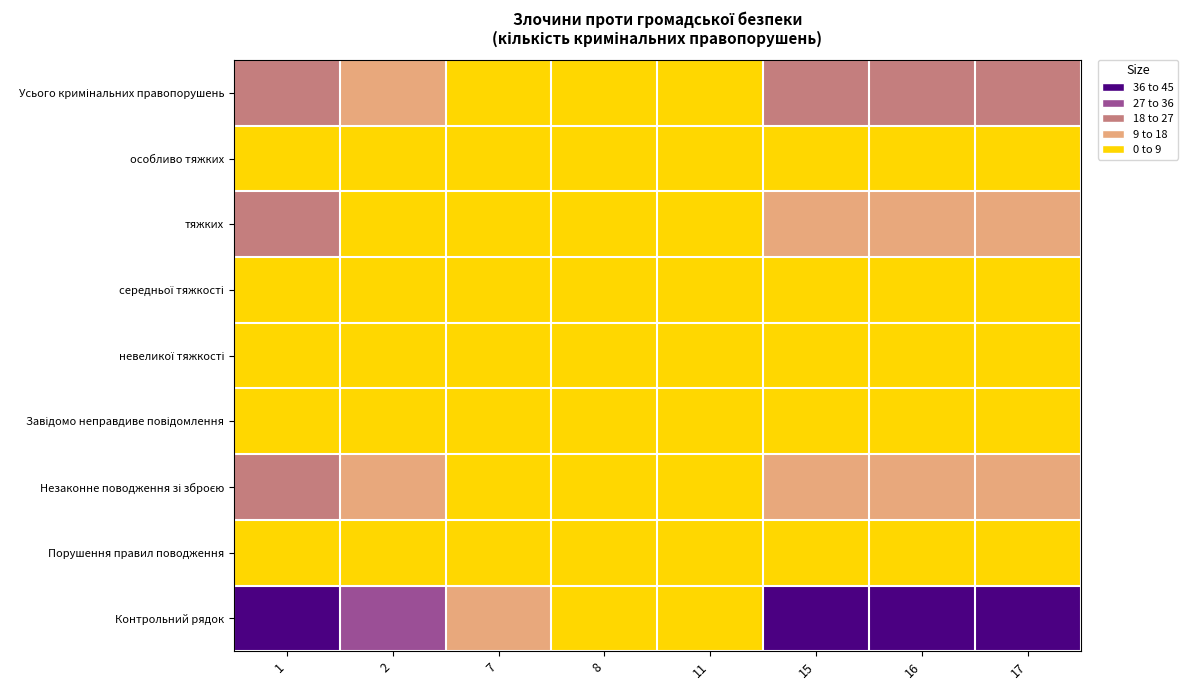

Which label corresponds to the largest value in the chart?

1